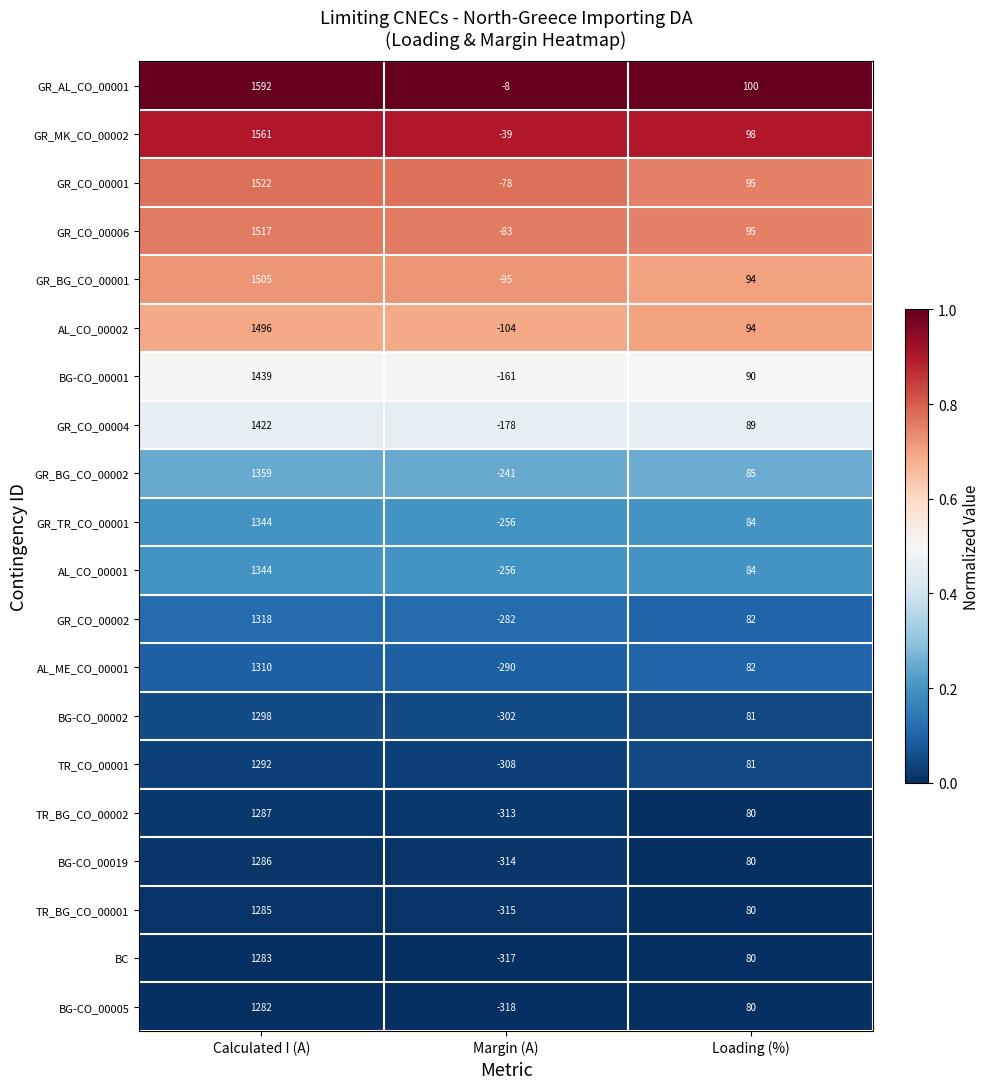

How many BG-CO_00002 values are between -302 and 1298?

3